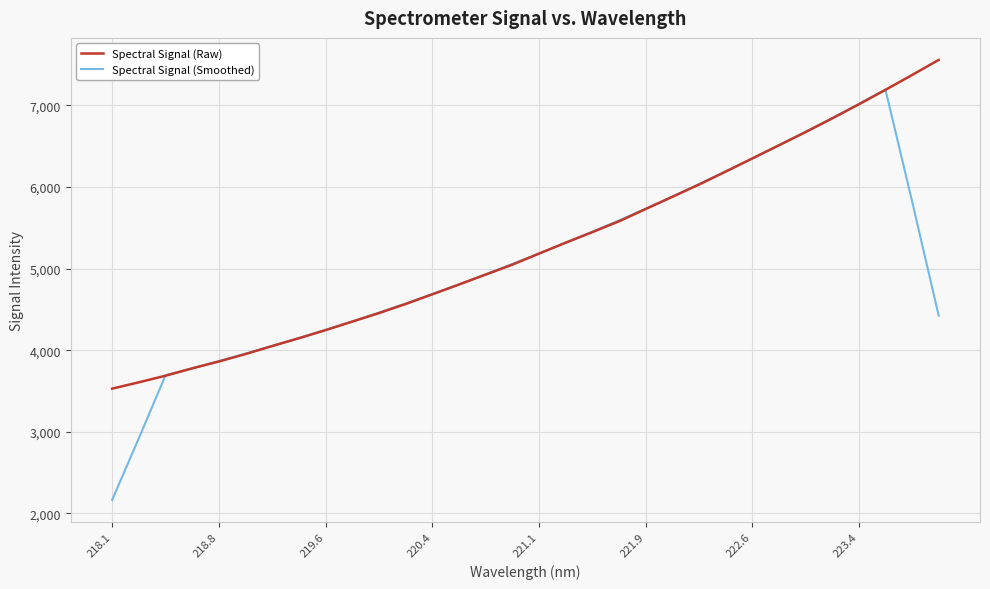

What is the minimum value for Spectral Signal (Raw)?

3528.8